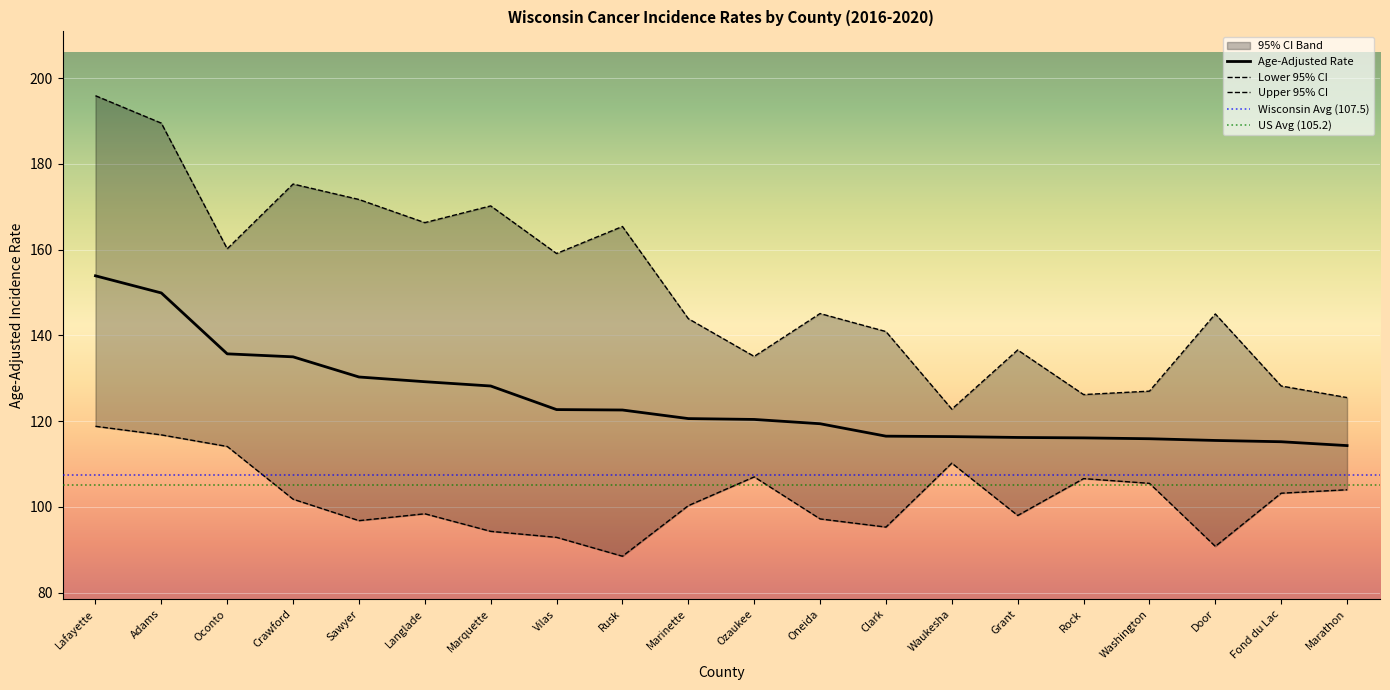

Reading left to right, transcribe all the data shown in this chart.

Age-Adjusted Rate: 153.9	149.9	135.7	135.0	130.3	129.2	128.2	122.7	122.6	120.6	120.4	119.4	116.5	116.4	116.2	116.1	115.9	115.5	115.2	114.3
Lower 95% CI: 118.8	116.8	114.1	101.8	96.8	98.4	94.3	92.9	88.5	100.3	107.0	97.2	95.3	110.2	98.0	106.6	105.5	90.8	103.2	104.0
Upper 95% CI: 195.9	189.5	160.2	175.3	171.7	166.3	170.2	159.1	165.4	143.9	135.1	145.1	140.9	122.8	136.6	126.2	127.0	145.0	128.2	125.5